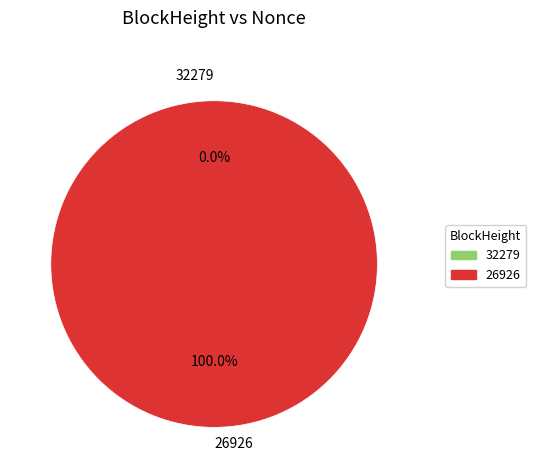

Rank the categories by value from lowest to highest.

32279, 26926